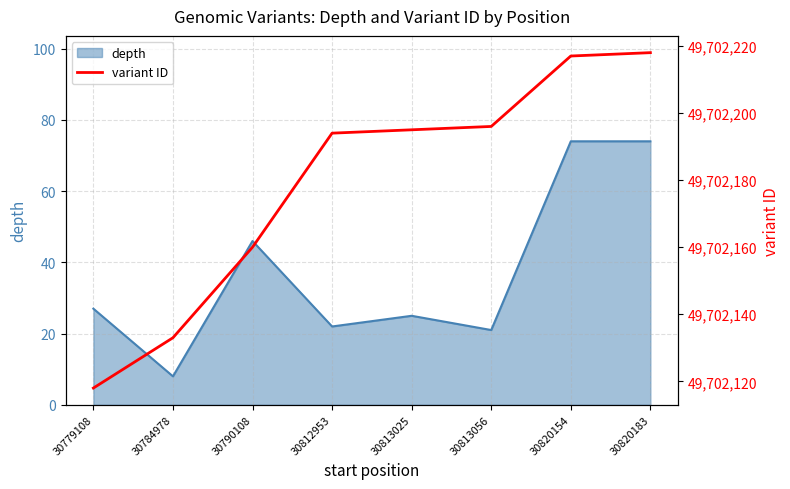

Approximately how many times larger is the value at 30812953 compared to 30813056?

1.0